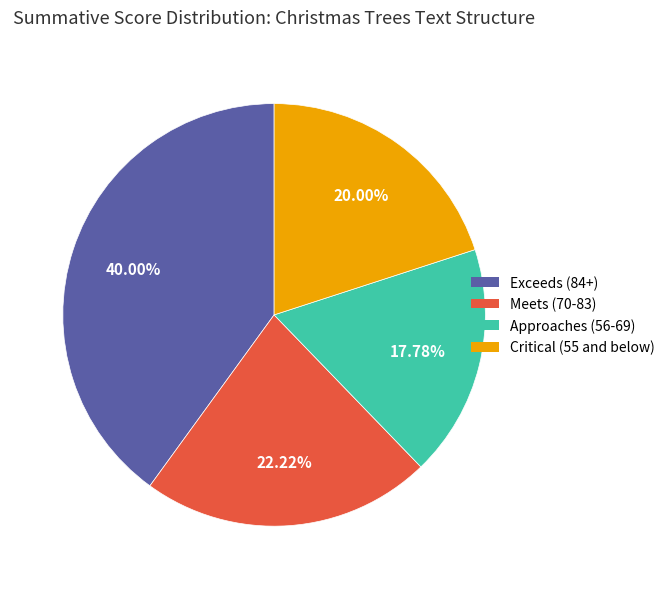

How much of the chart is everything except Meets?

77.8%